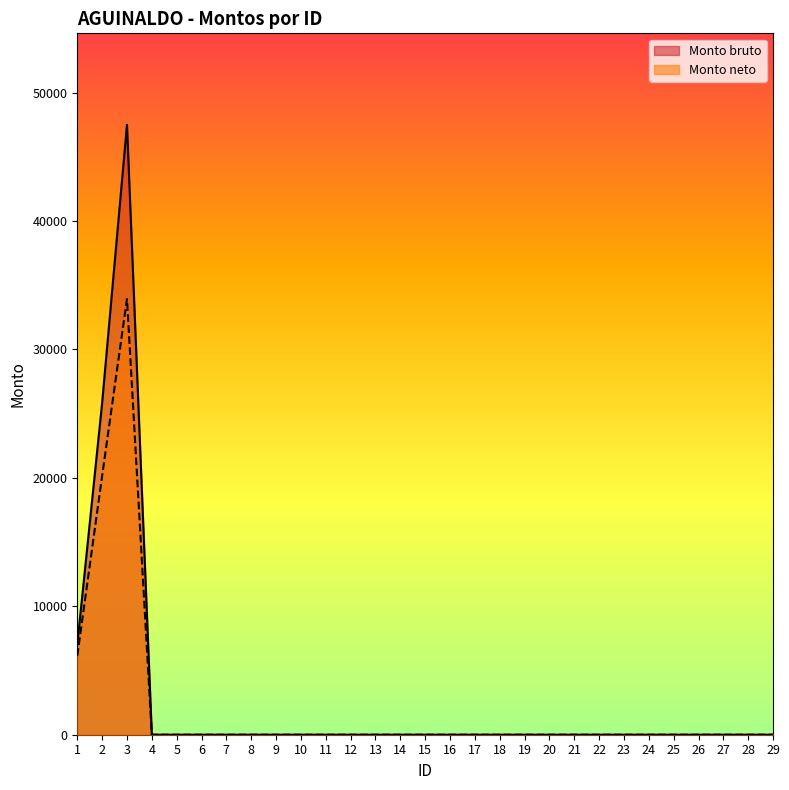

Rank the series by their average value, from highest to lowest.

Monto bruto, Monto neto